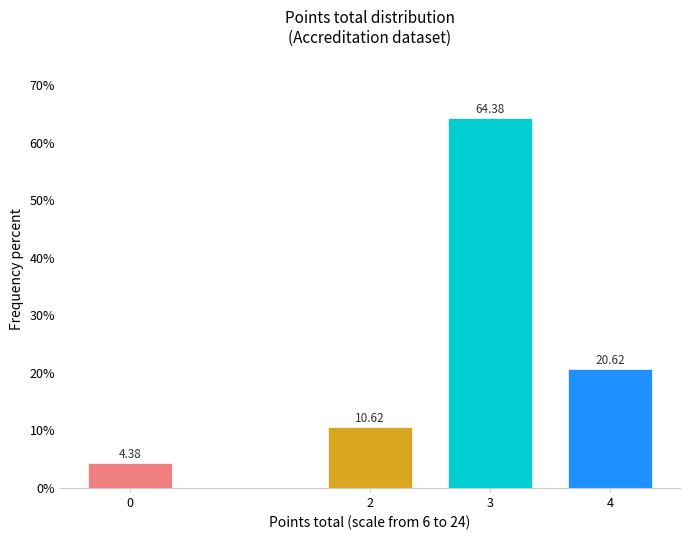

What is the ratio of the value at 3 to the value at 4?

3.1